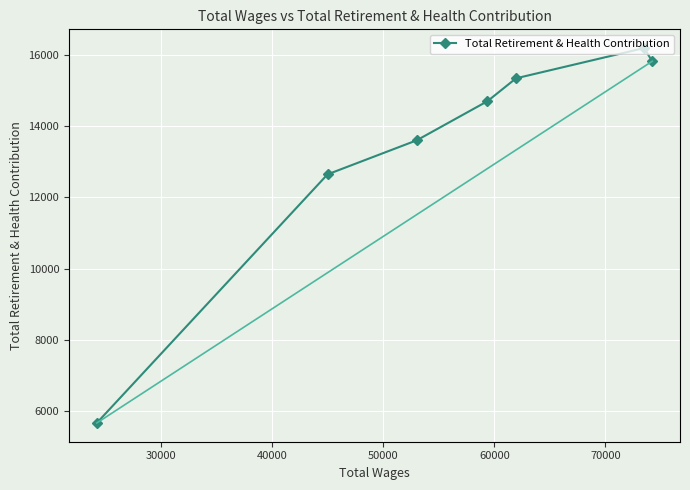

What is the sum of all values?

93974